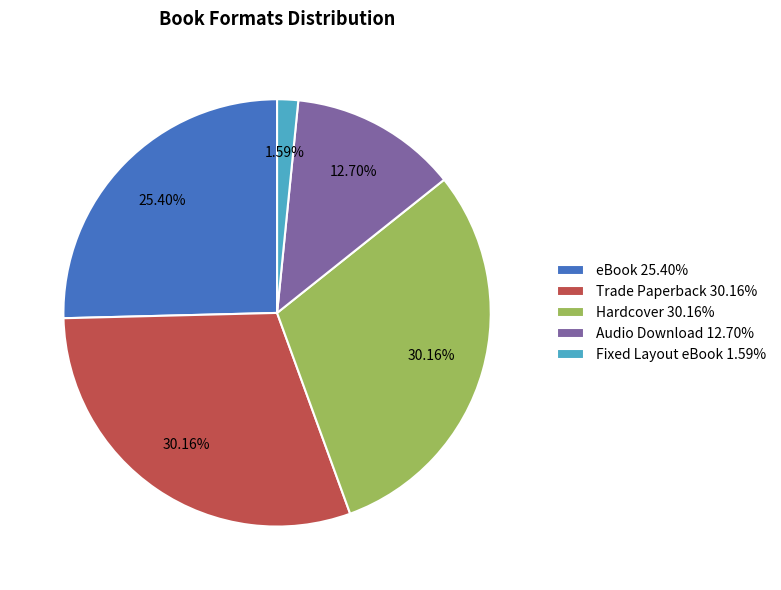

What percentage is the Trade Paperback slice, to the nearest percent?

30%